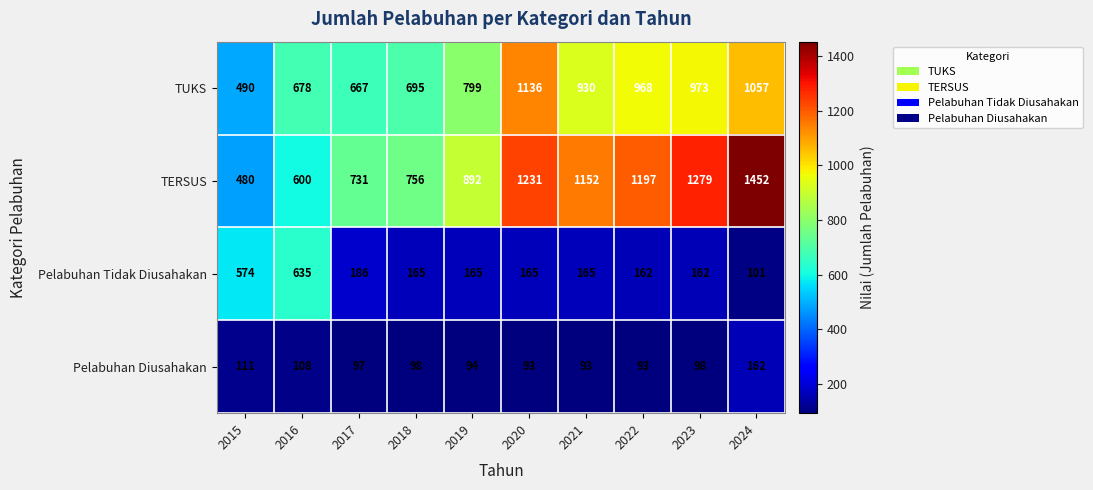

What is the spread (max minus min) of values at 2022?

1104